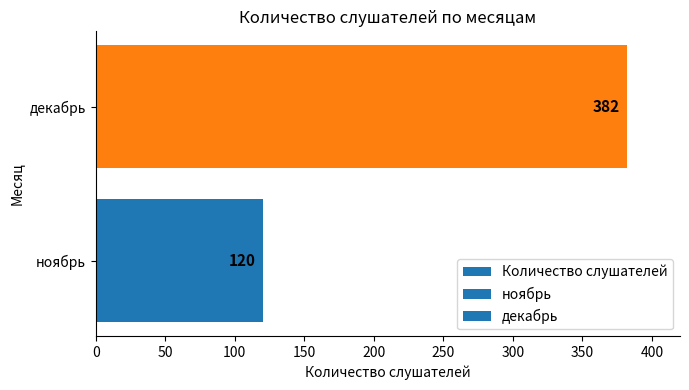

Approximately how many times larger is the value at ноябрь compared to декабрь?

0.3